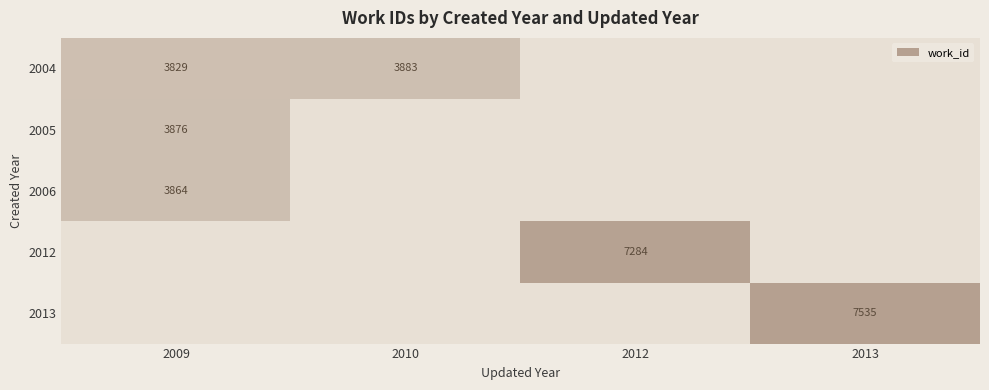

The 2013 series shows 7535 at 2013. True or false?

True